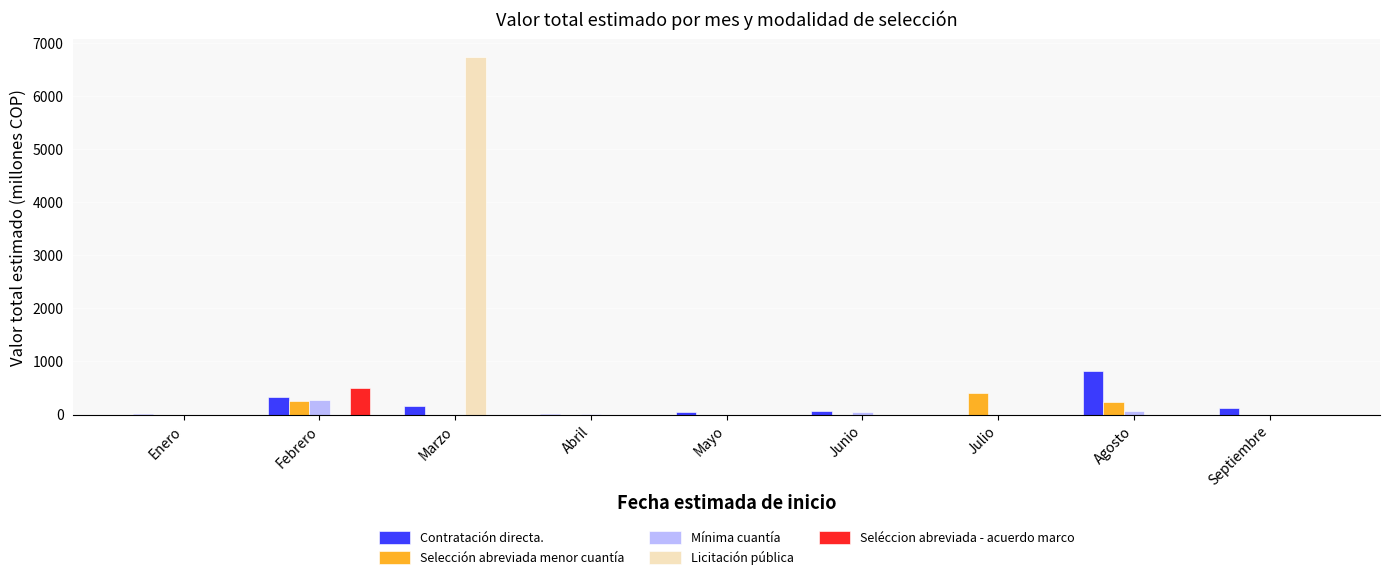

Which series has the largest total across all categories?

Licitación pública